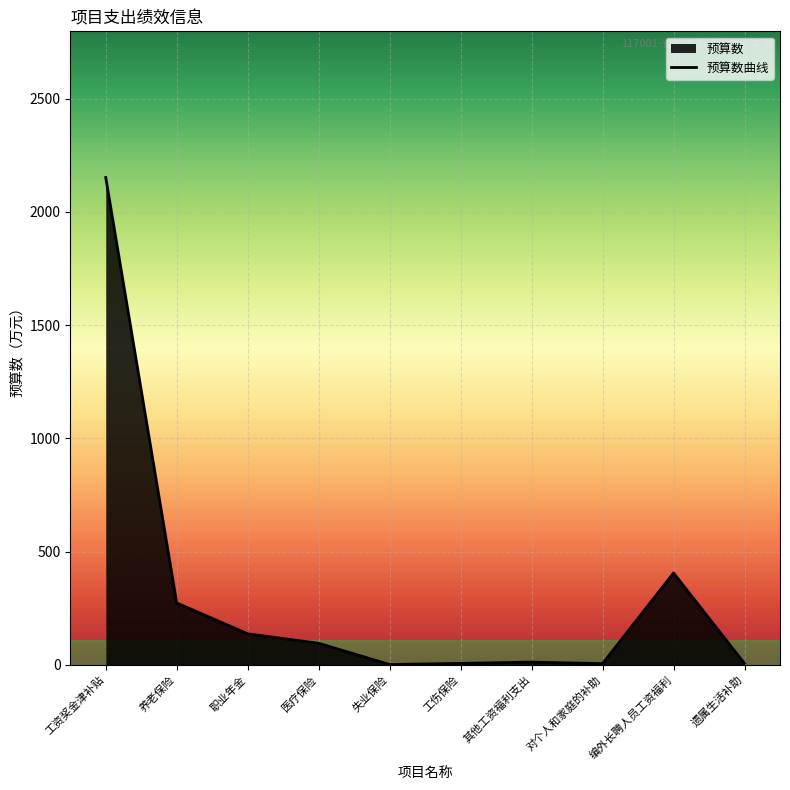

Reading right to left, extract all data points from this chart.

遗属生活补助=5.5	编外长聘人员工资福利=405.3	对个人和家庭的补助=4.8	其他工资福利支出=11.5	工伤保险=5.8	失业保险=0.7	医疗保险=94.7	职业年金=136.4	养老保险=272.9	工资奖金津补贴=2152.4